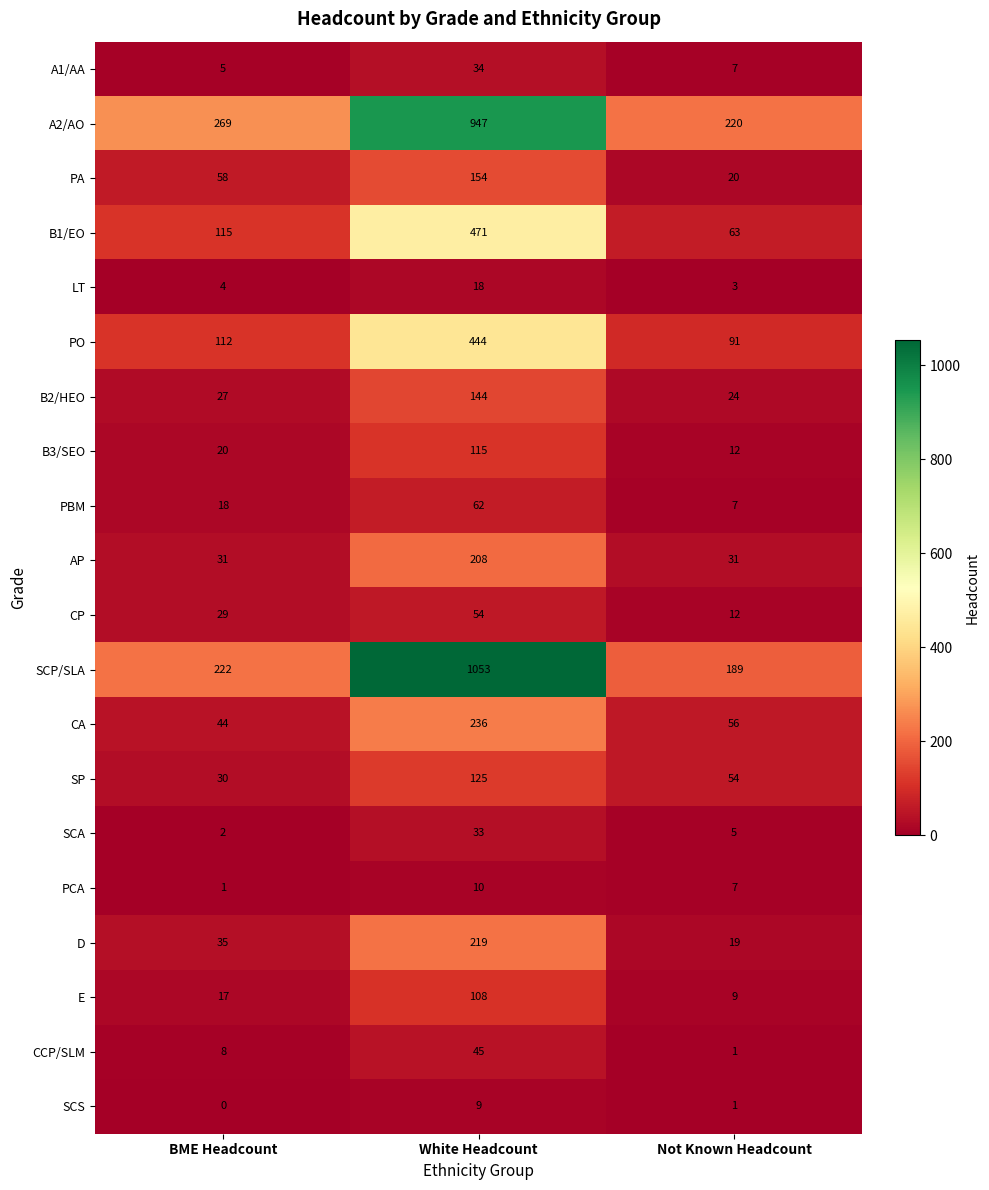

True or false: CCP/SLM has a value of 12 at White Headcount.

False